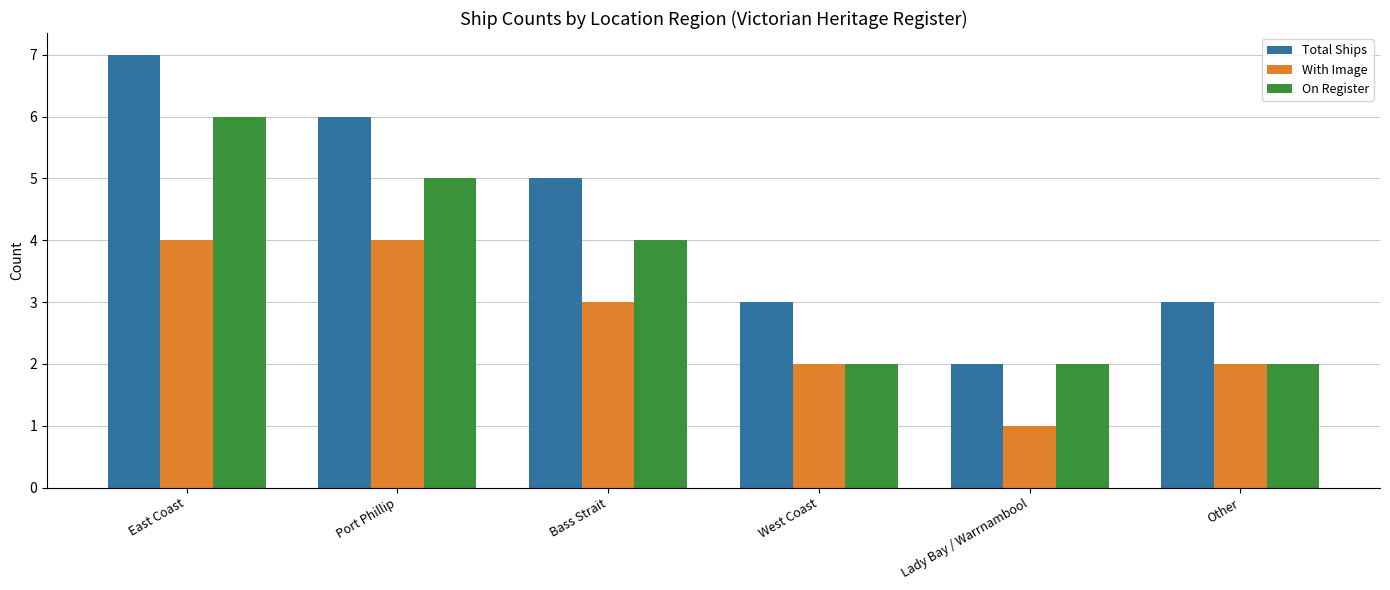

What position from the right is Port Phillip?

5